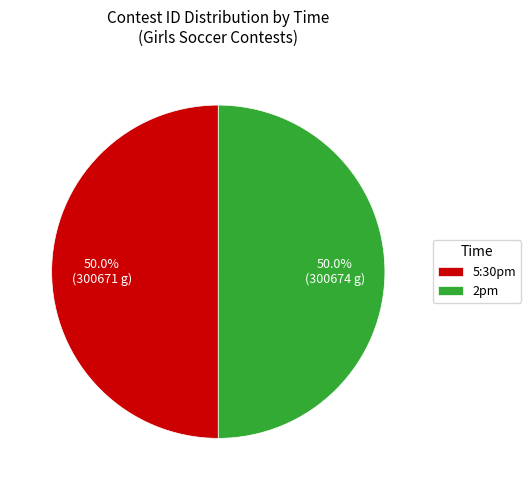

What percentage is the 2pm slice, to the nearest percent?

50%